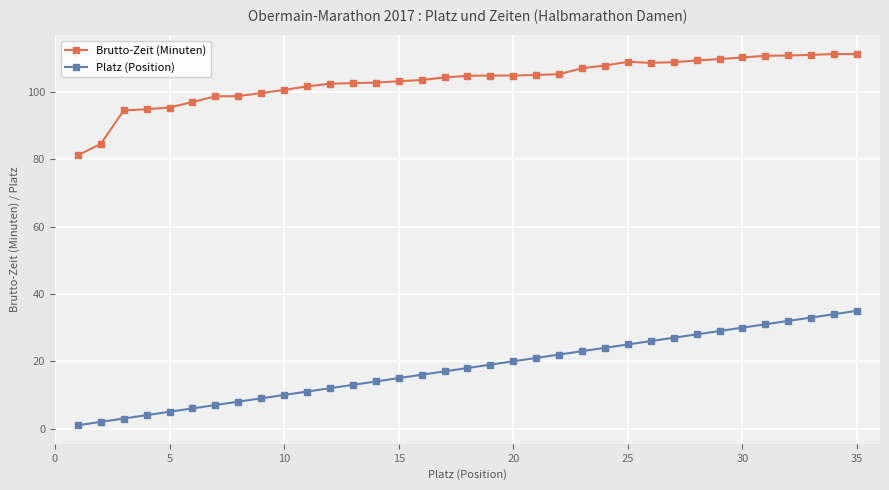

What are all the series names shown in the legend?

Brutto-Zeit (Minuten), Platz (Position)